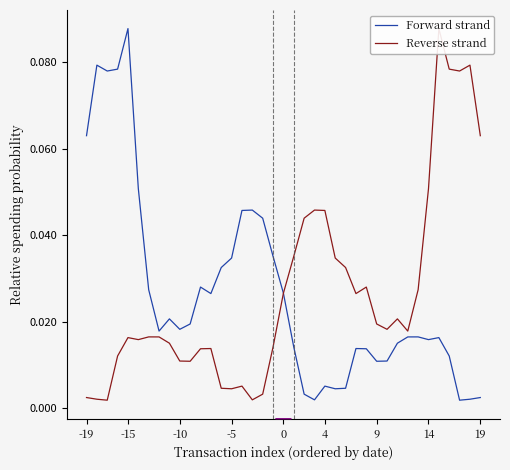

Which series has the largest total across all categories?

Forward strand